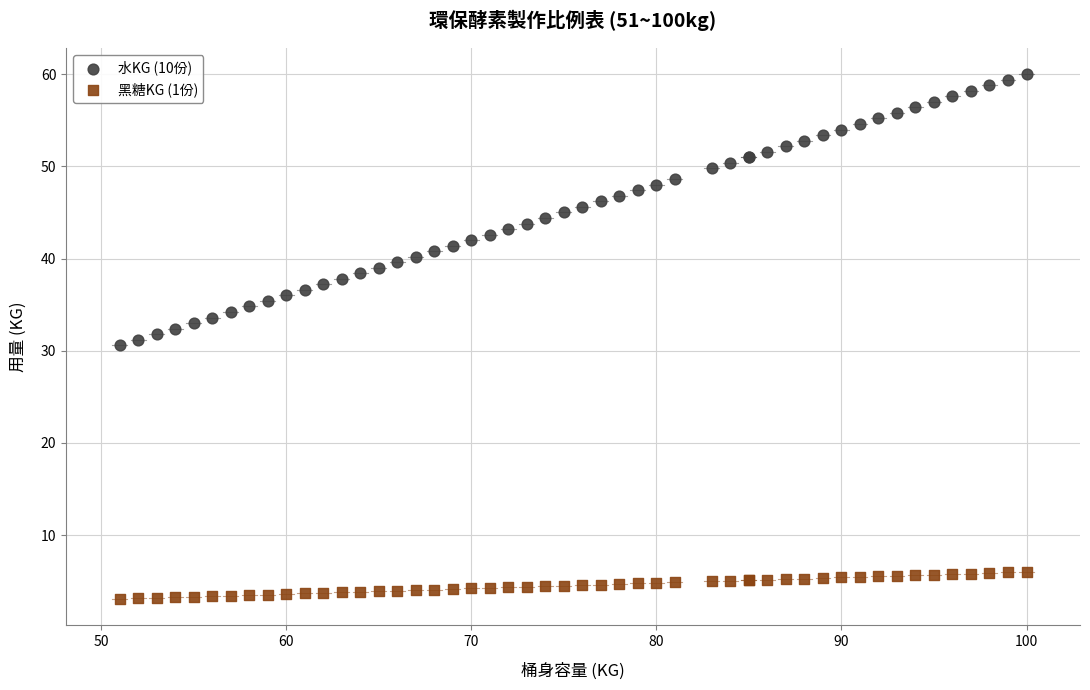

Which series has the largest Y range (max minus min)?

水KG (10份)